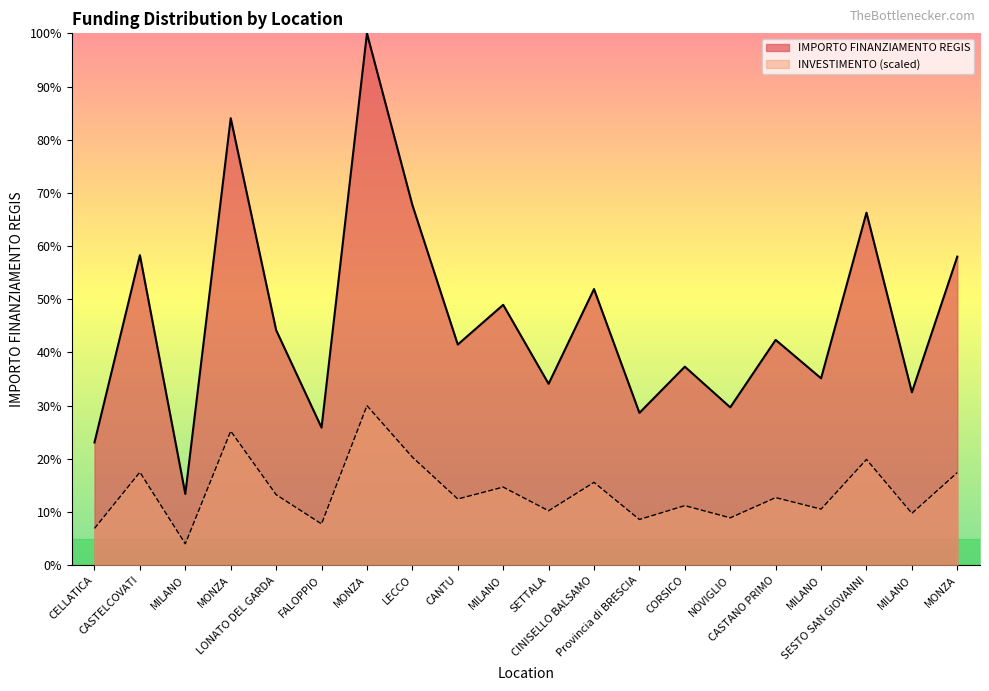

The value at CASTANO PRIMO is 42.4. True or false?

True